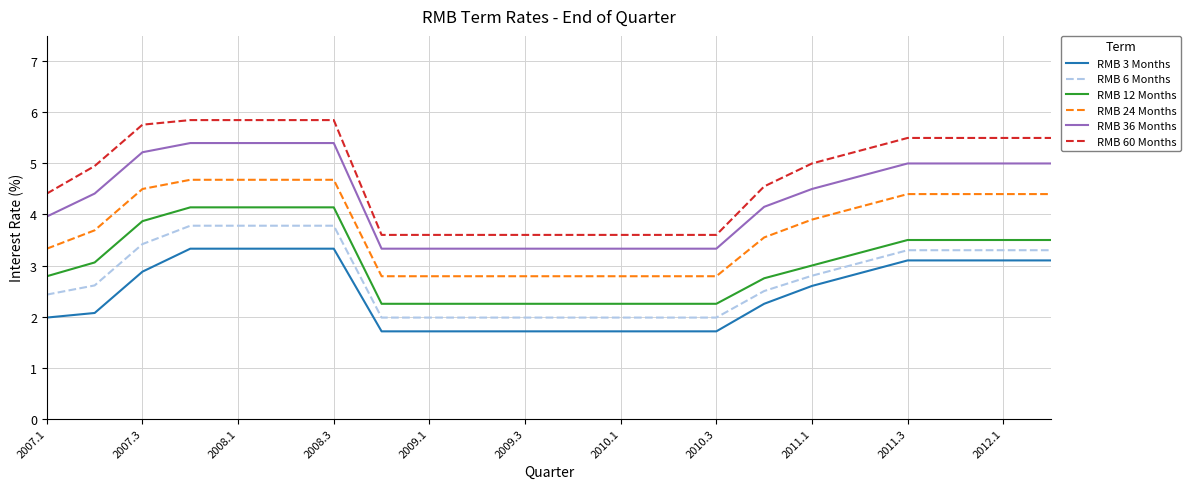

Which series has the largest range (max minus min)?

RMB 60 Months